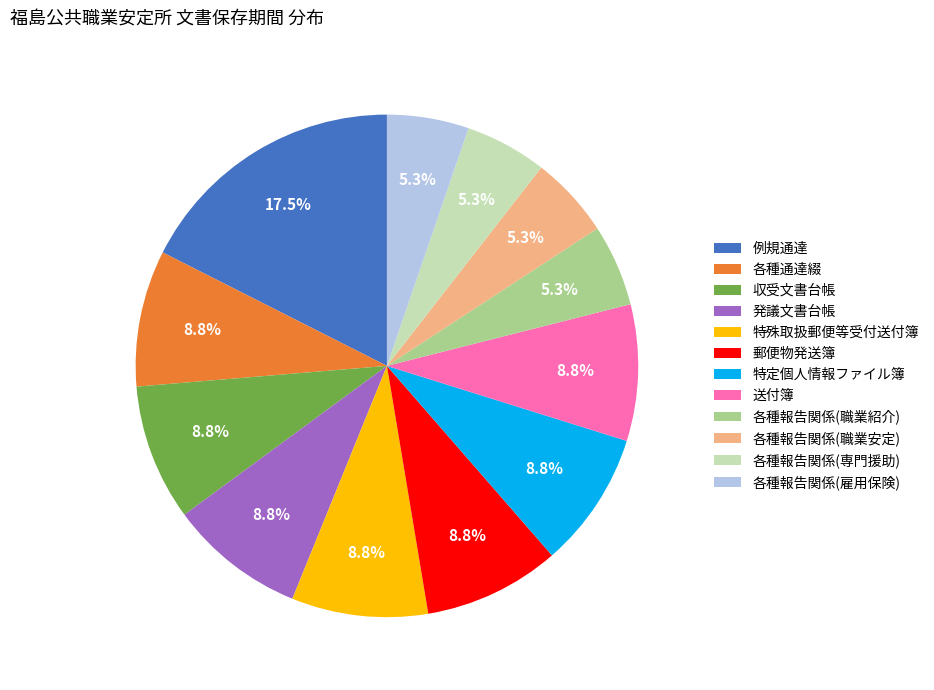

Does 各種報告関係(専門援助) account for over 50% of the chart?

No